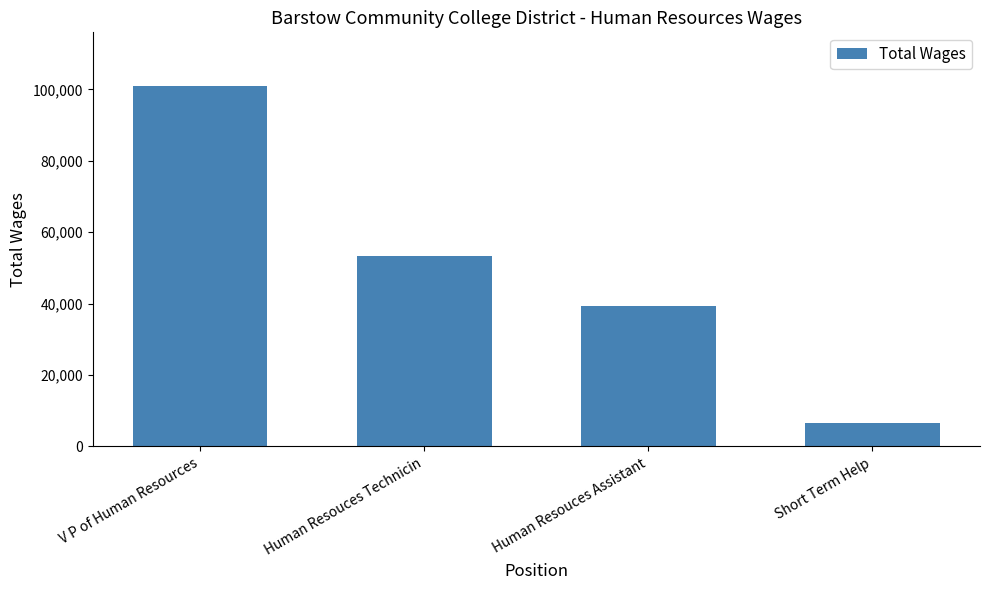

What is the difference between the maximum and minimum values?

94306